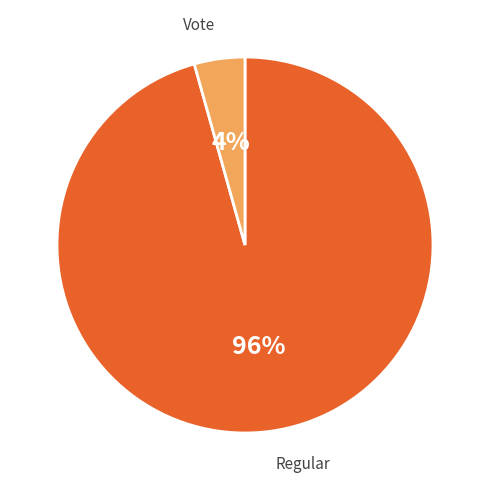

To the nearest percent, what portion does Regular represent?

96%